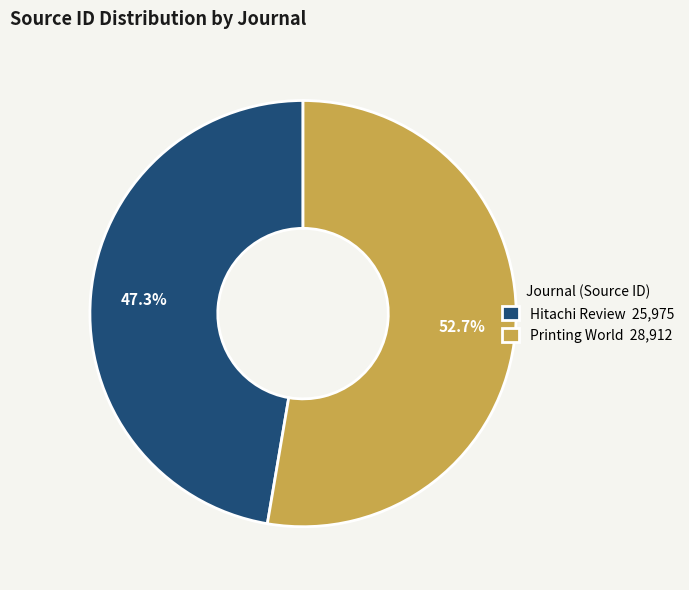

Count the number of slices in the pie.

2